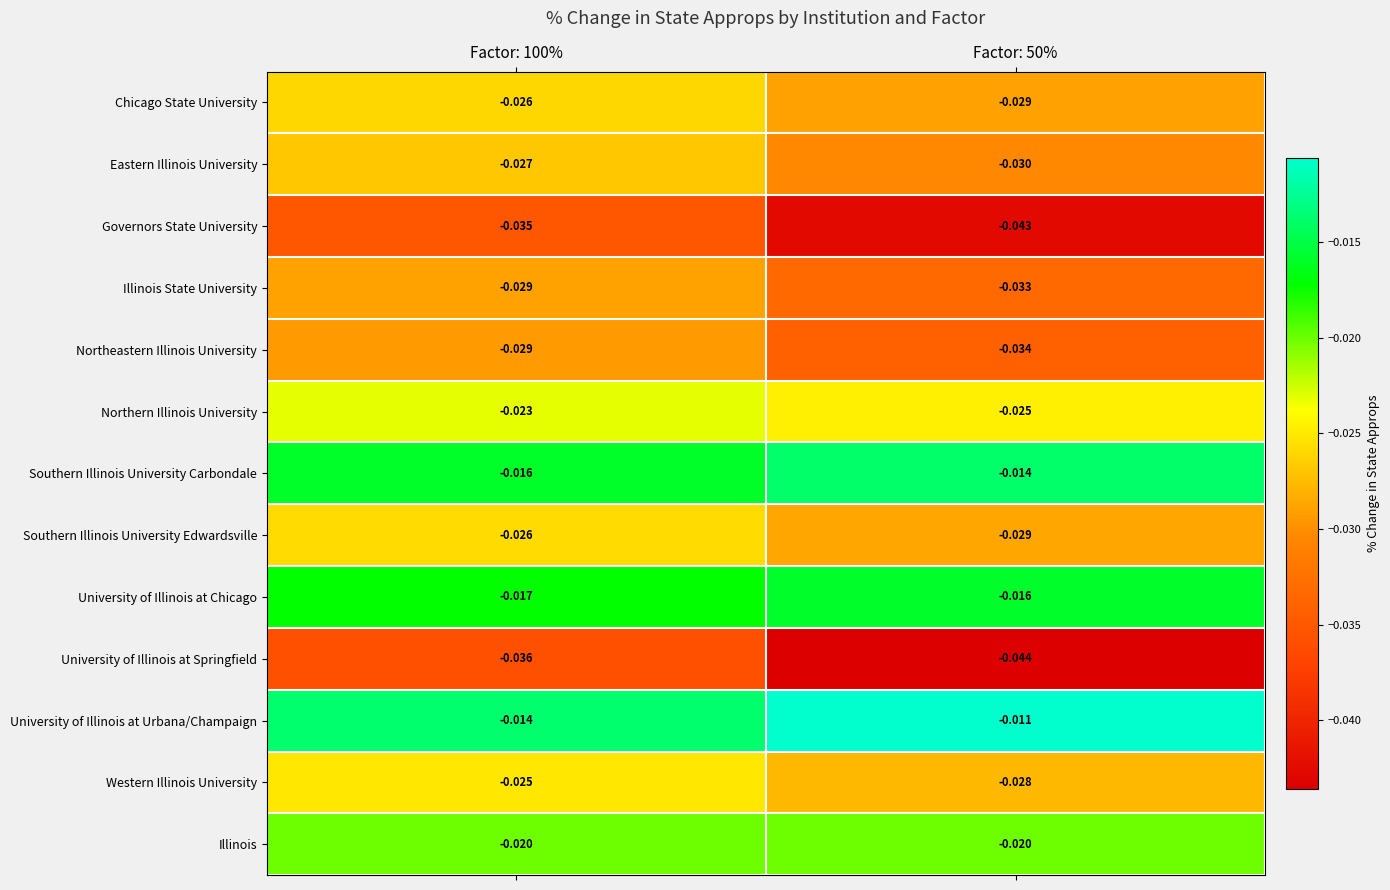

Which series has the largest total across all categories?

University of Illinois at Urbana/Champaign